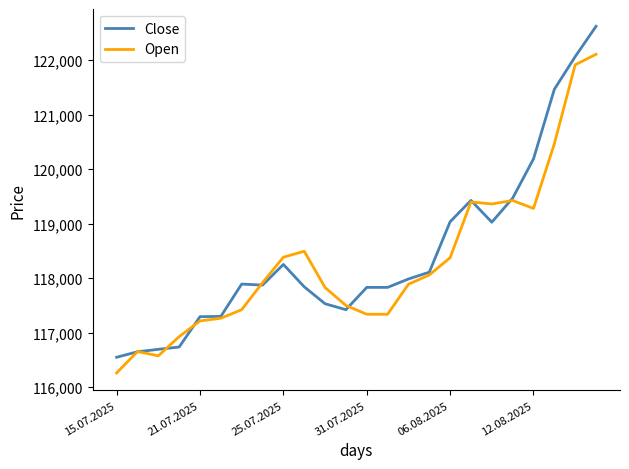

What is the lowest value of the Open series?

116261